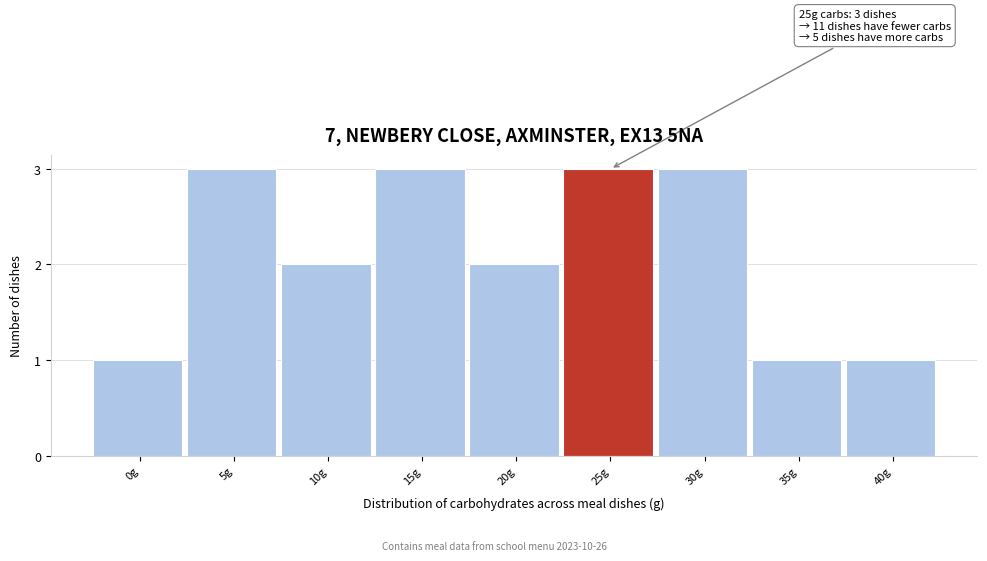

Reading right to left, list all the values displayed in this chart.

1	1	3	3	2	3	2	3	1